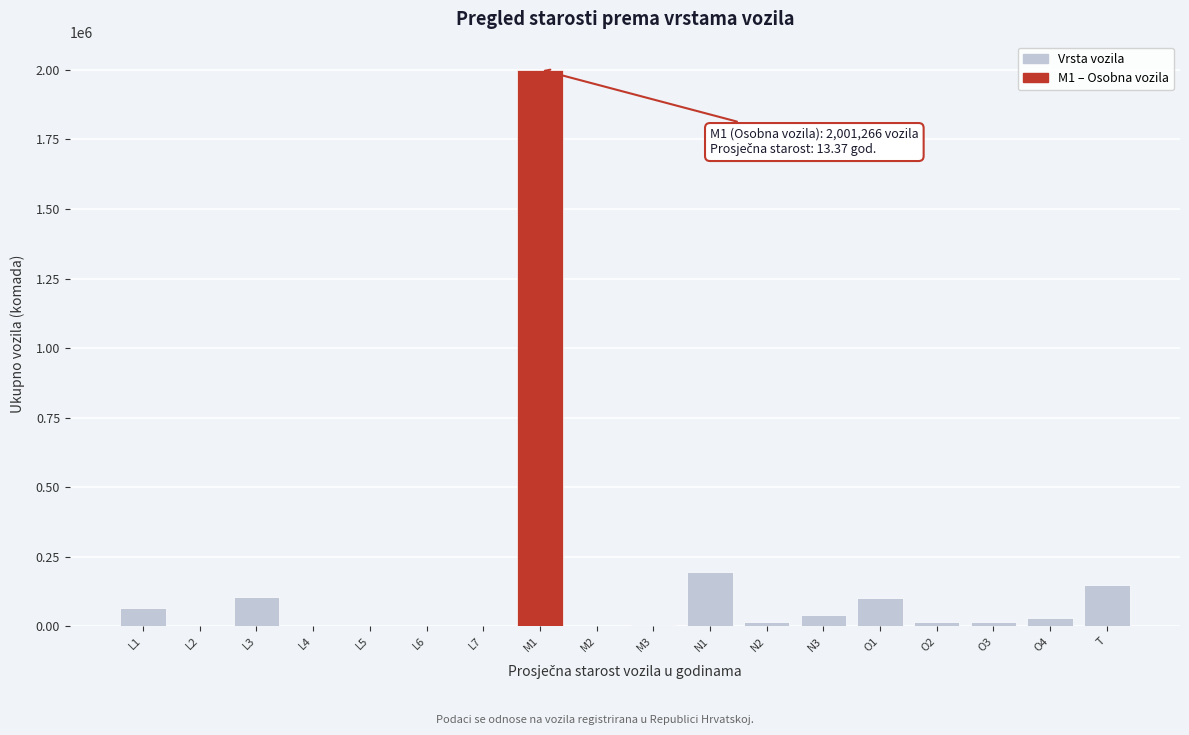

Which label corresponds to the largest value in the chart?

M1